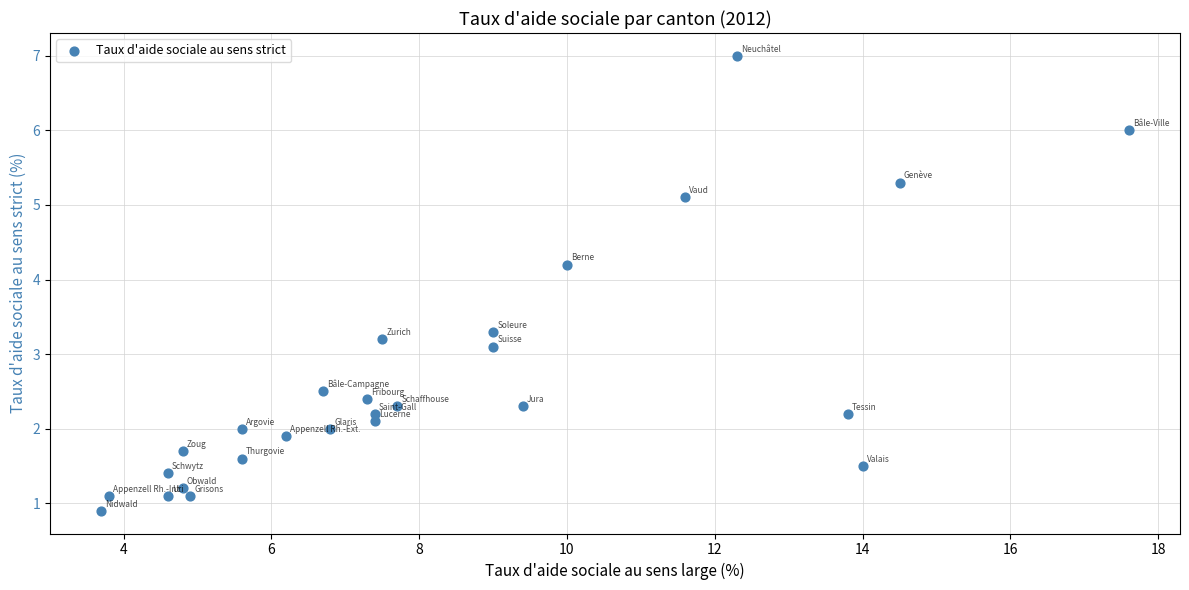

What is the range of X values (max minus min)?

13.9